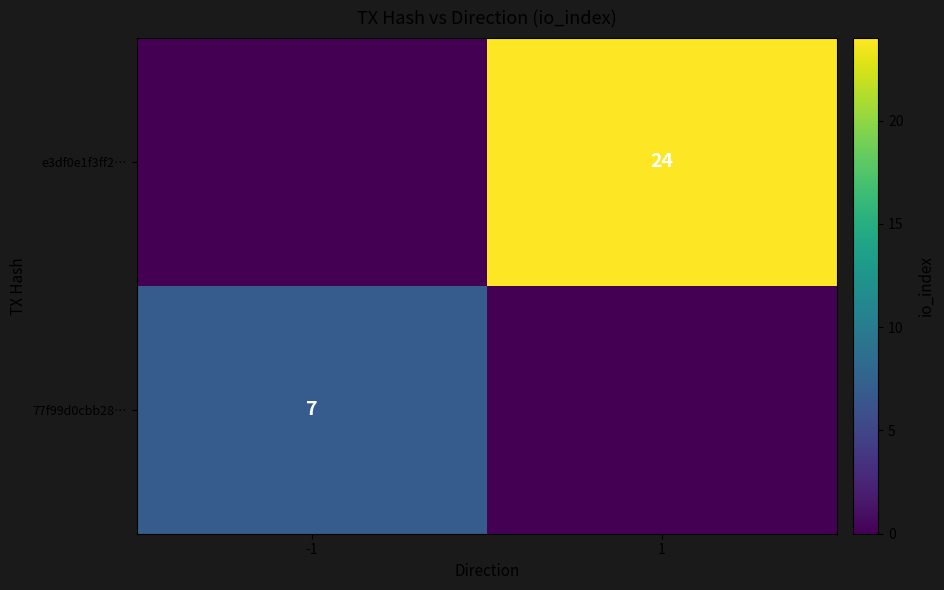

What is the difference between the highest and lowest values at 1?

24